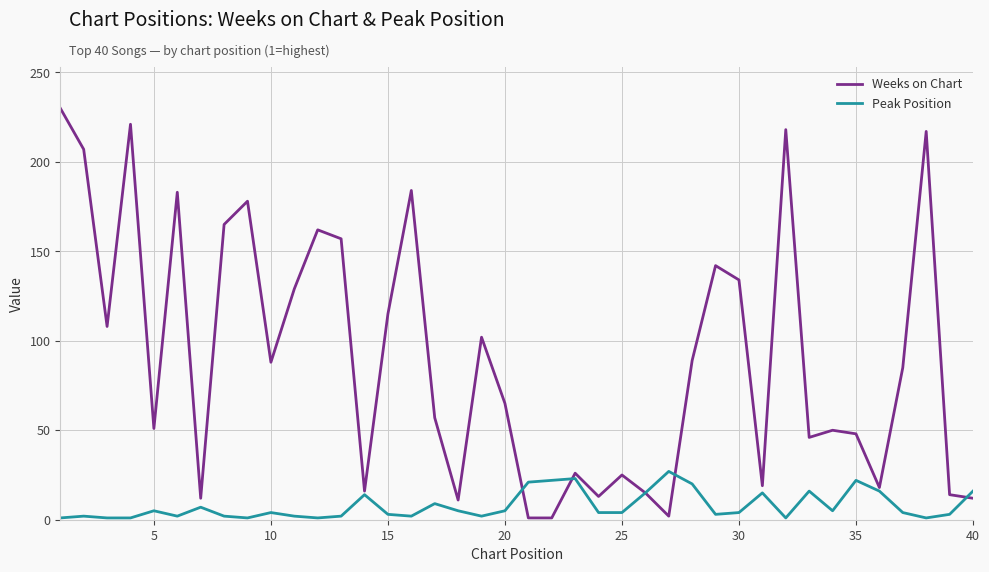

List the series in order of their overall mean, lowest first.

Peak Position, Weeks on Chart